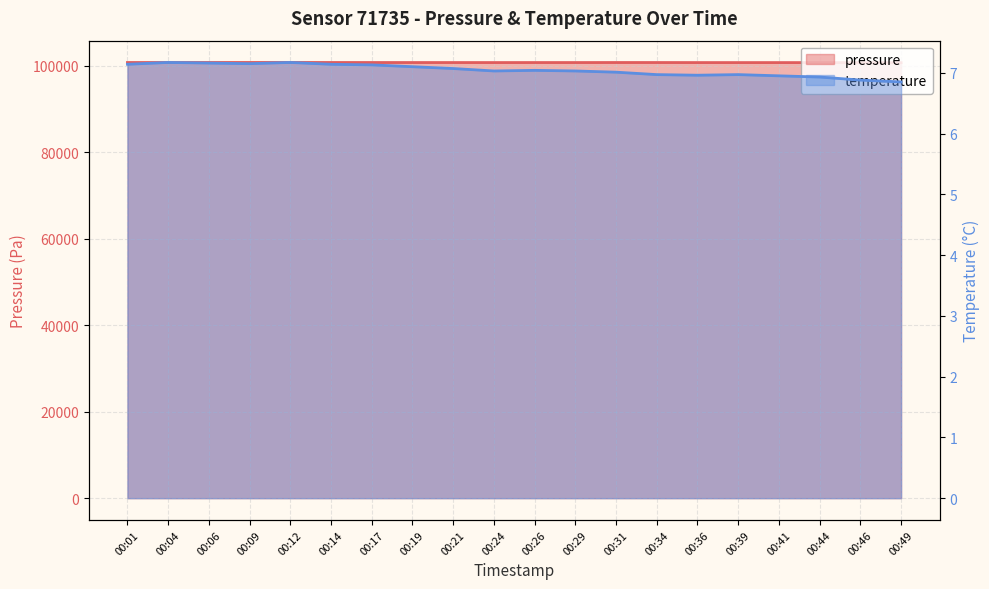

Is the value of pressure at 00:09 greater than the value of temperature at 00:21?

Yes